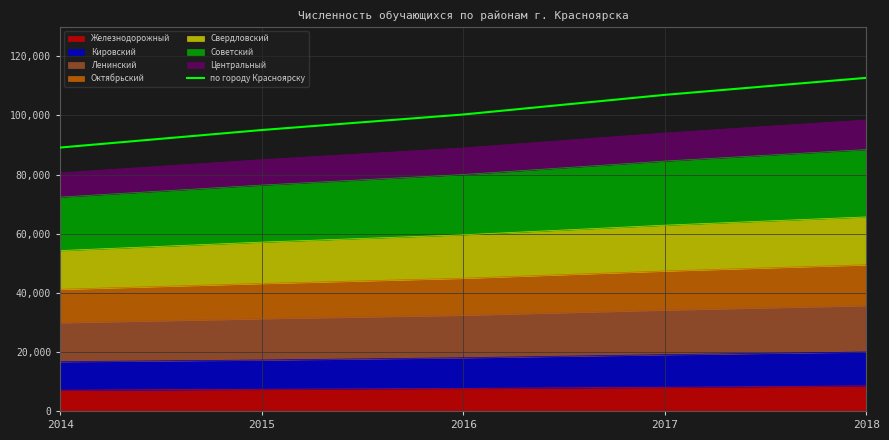

Reading right to left, list all the values displayed in this chart.

2018=112743	2017=106984	2016=100337	2015=95079	2014=89150